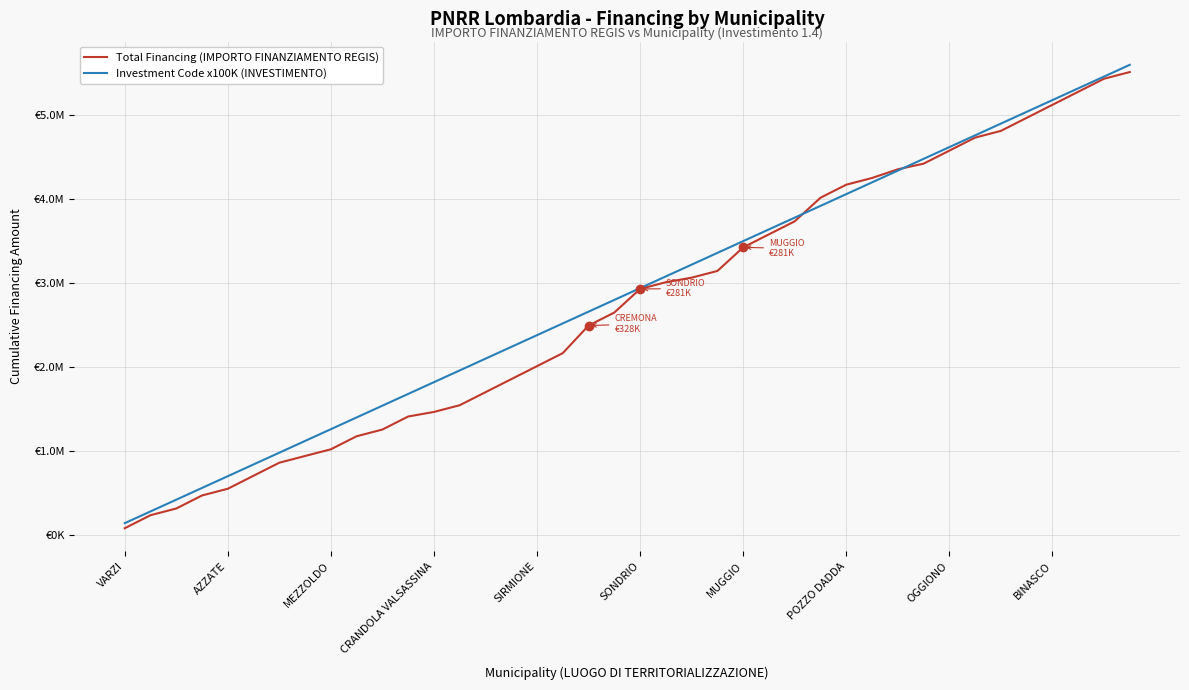

At which label is Investment Code x100K (INVESTIMENTO) closest to 2870000?

19